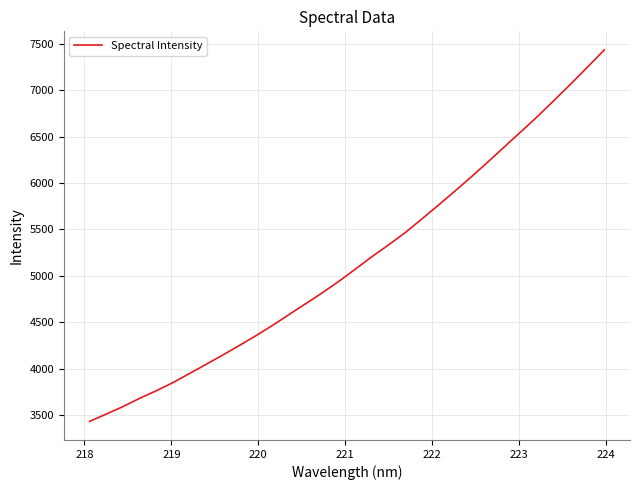

What is the maximum value shown in the chart?

7434.5